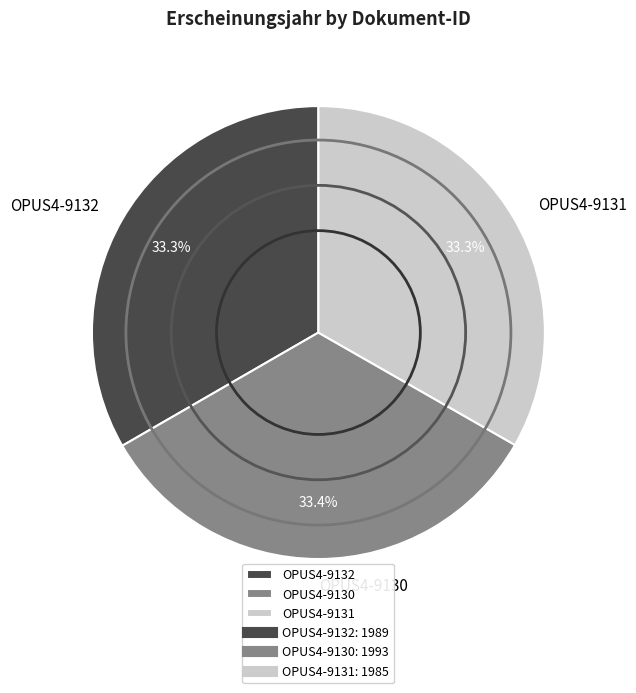

What percentage is the OPUS4-9130 slice, to the nearest percent?

33%